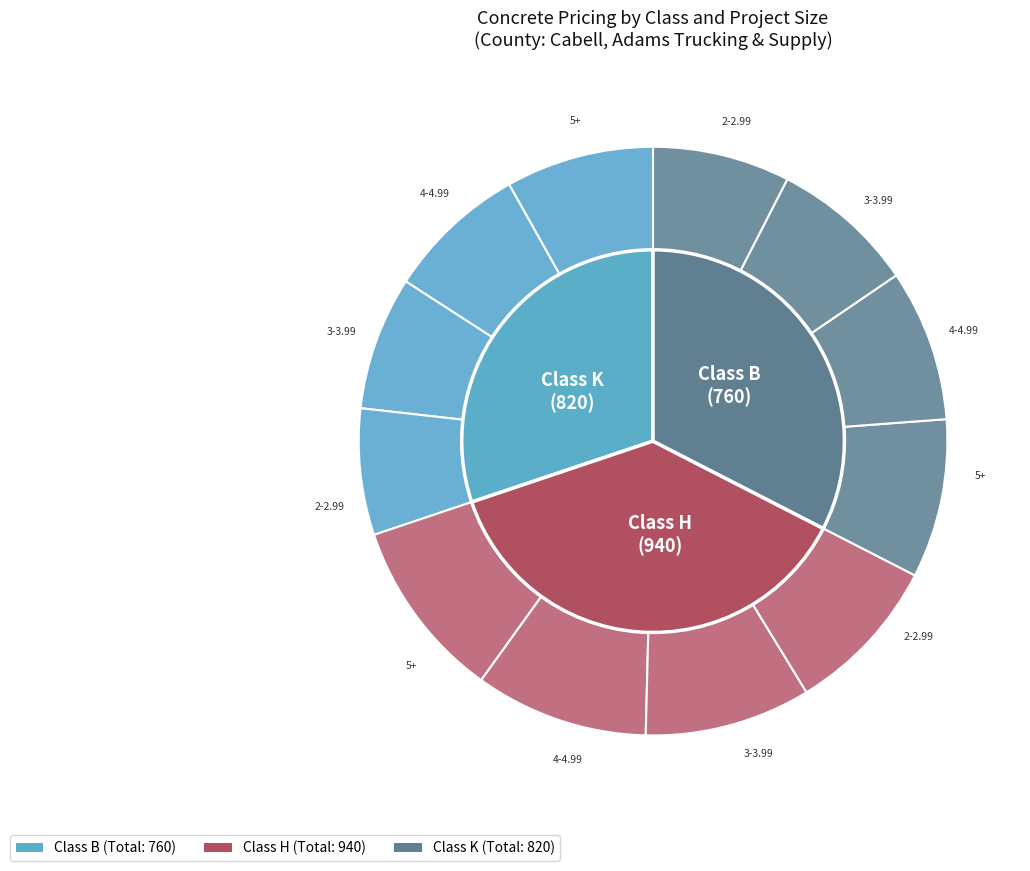

Which has a higher value, Class B (2-2.99) or Class K (4-4.99)?

Class B (2-2.99)